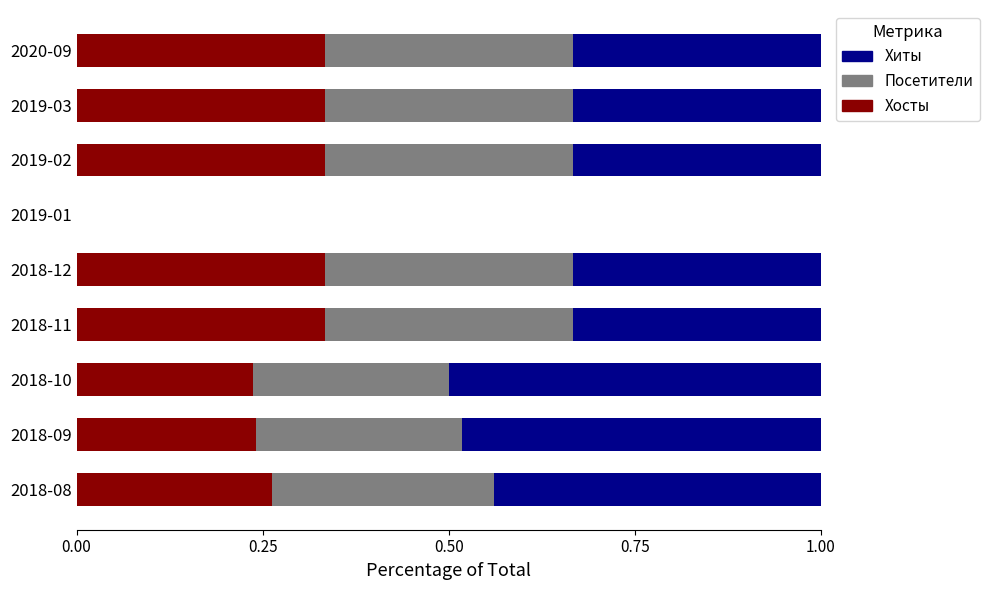

What is the sum of the Хосты values at 2019-03 and 2018-11?

0.7